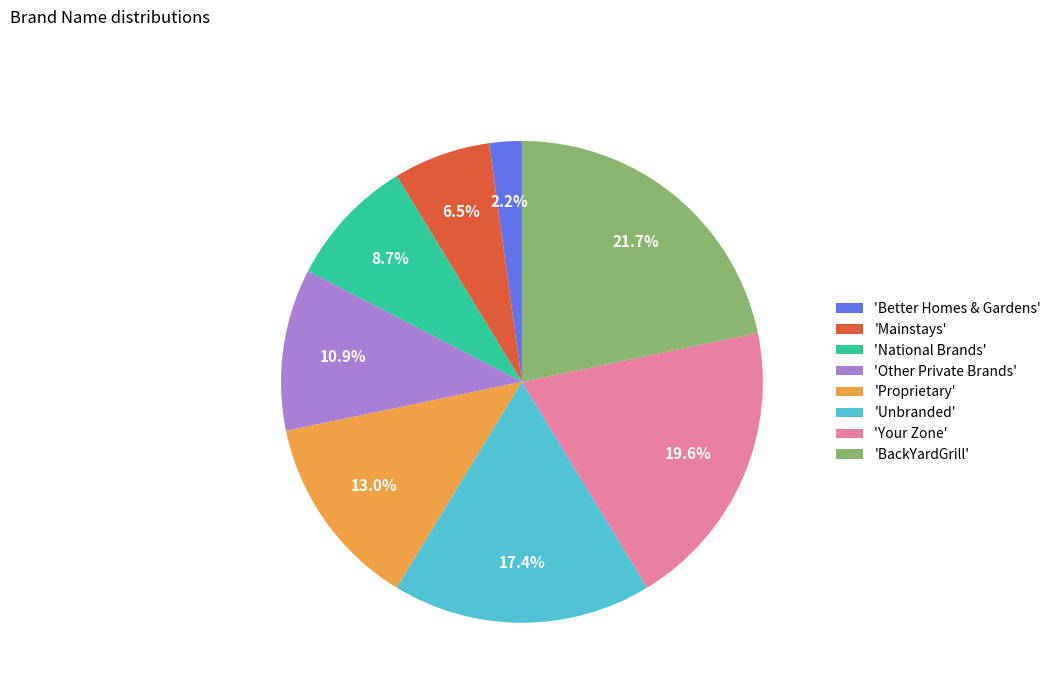

Approximately how many times larger is the value at 'Mainstays' compared to 'Better Homes & Gardens'?

3.0